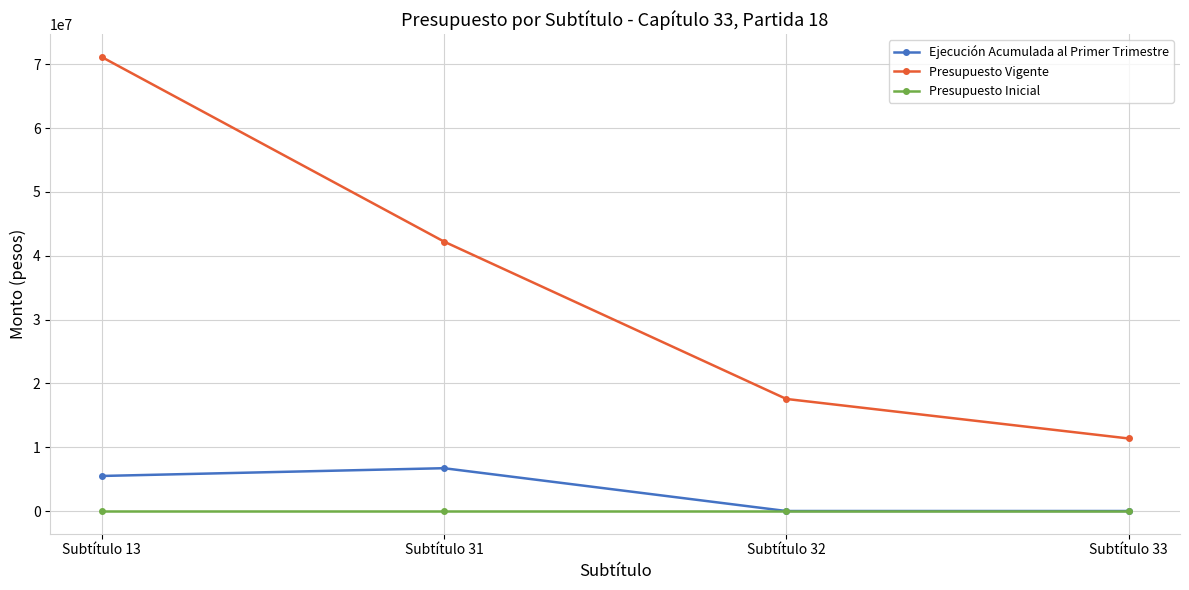

Does the chart display data point markers on the line(s)?

Yes